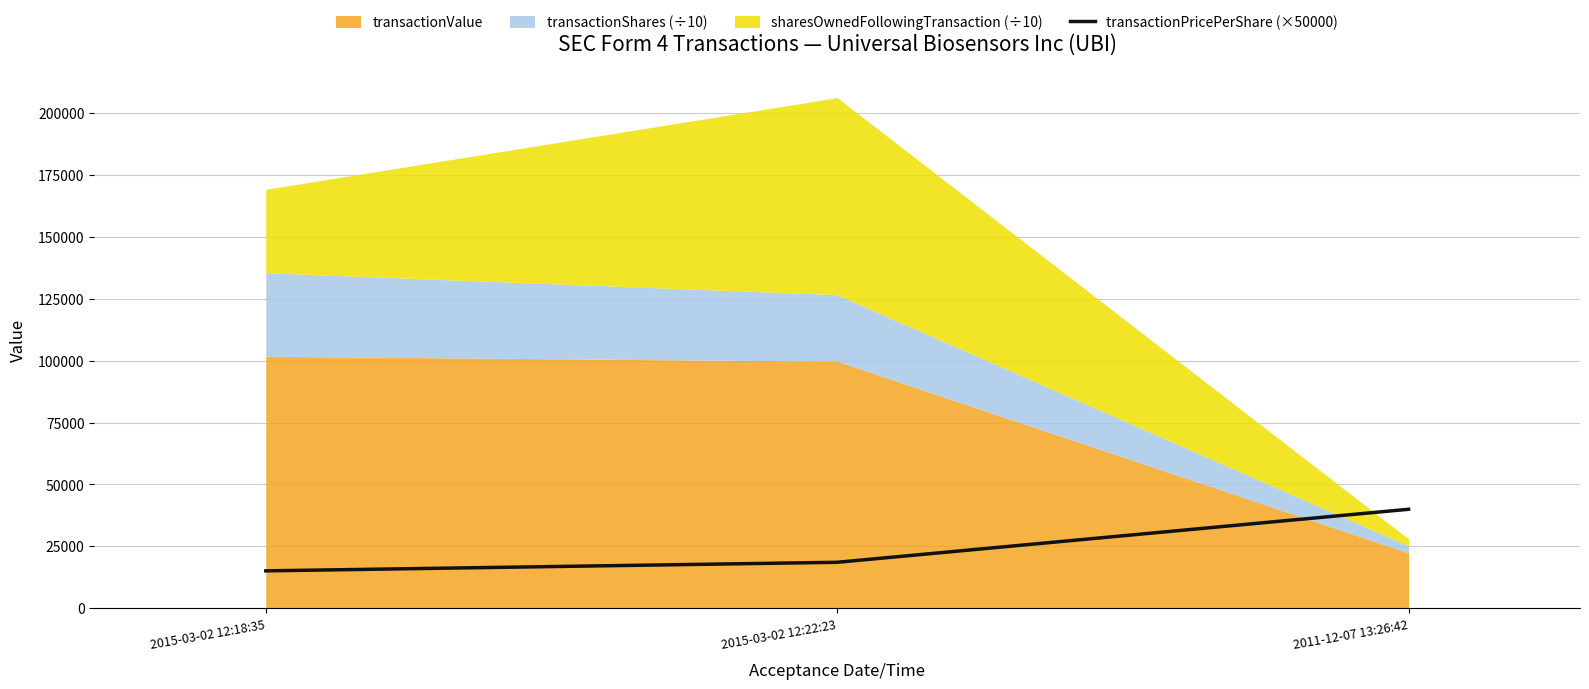

The value of transactionPricePerShare (×50000) at 2015-03-02 12:22:23 is 18546.5. True or false?

True